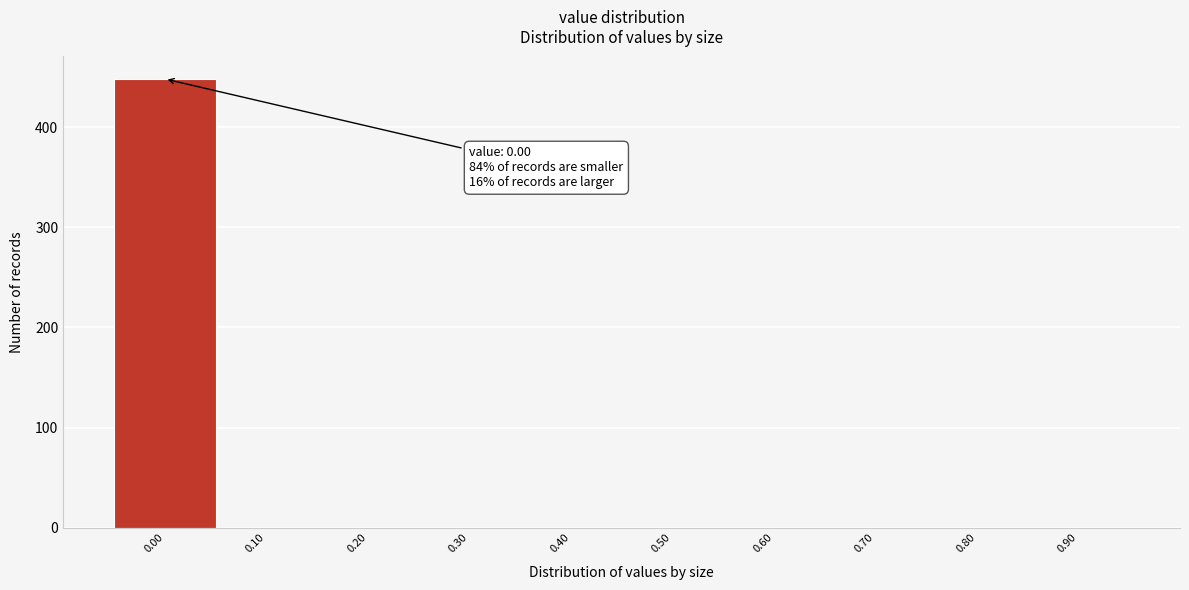

Reading right to left, list all the values displayed in this chart.

0.90=0	0.80=0	0.70=0	0.60=0	0.50=0	0.40=0	0.30=0	0.20=0	0.10=0	0.00=448